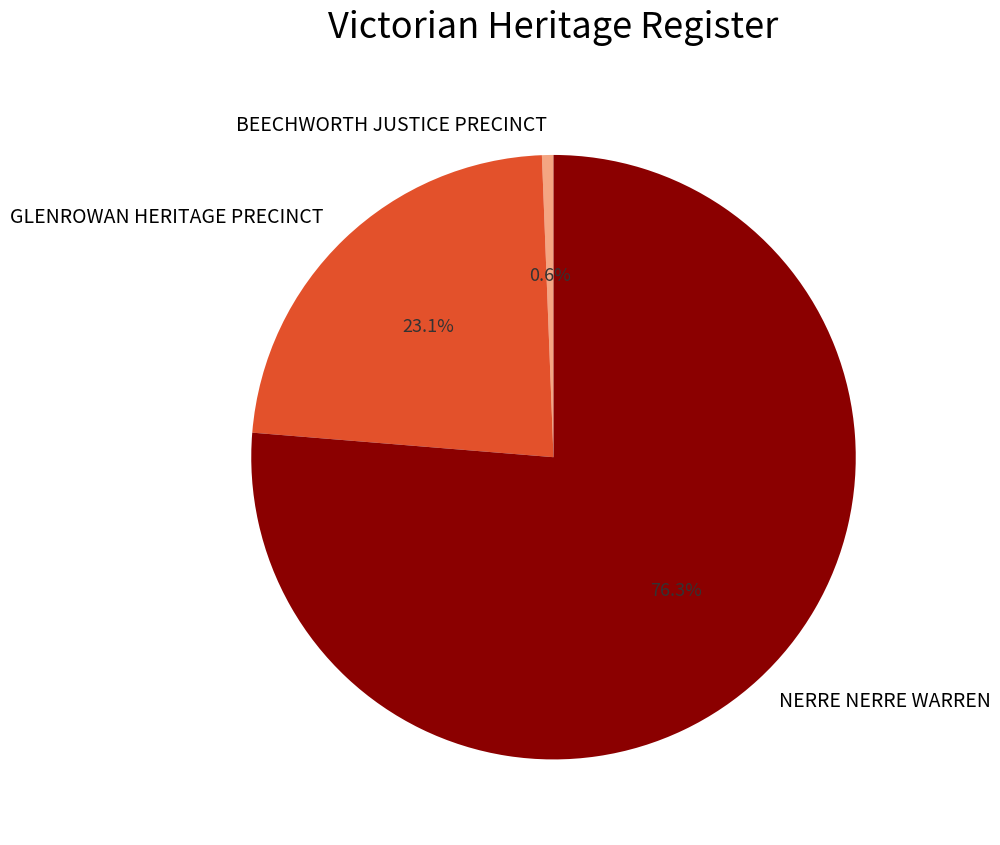

How many segments does this pie chart have?

3